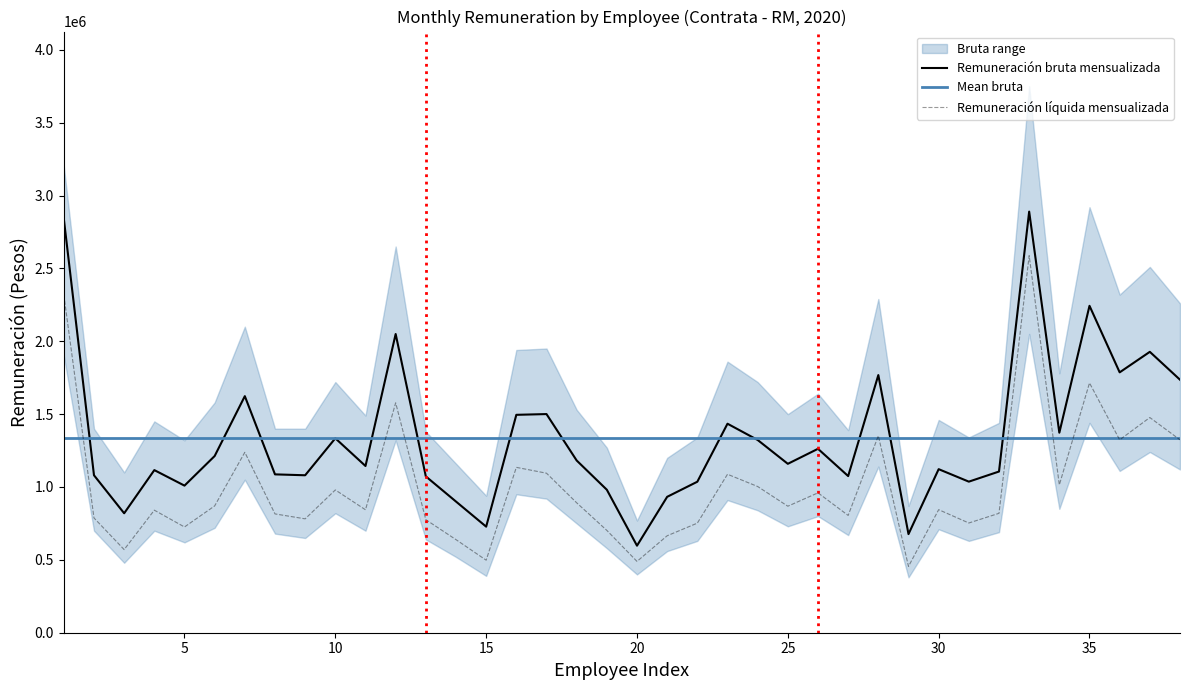

True or false: Remuneración bruta mensualizada and Remuneración líquida mensualizada cross at least once.

False